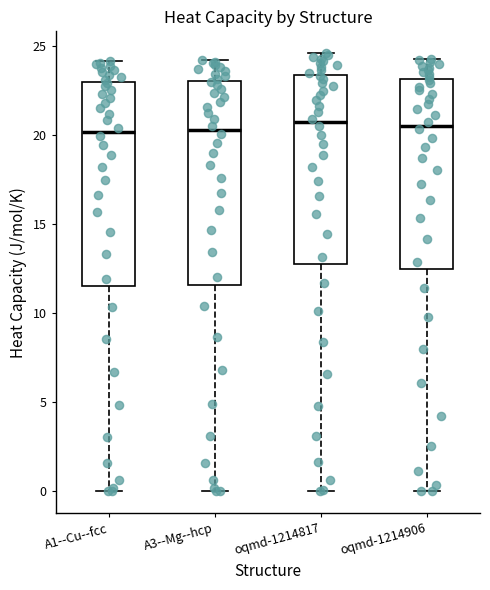

Reading left to right, read every box against the y-axis: the position of its median line, the range the box covers, and the ends of its whiskers. The values are not printed on the chart, so give them approximately, as read against the axis.

A1--Cu--fcc: median 20.0, box 11.5 to 23.0, whiskers 0.0 to 24.0
A3--Mg--hcp: median 20.5, box 11.5 to 23.0, whiskers 0.0 to 24.0
oqmd-1214817: median 20.5, box 13.0 to 23.5, whiskers 0.0 to 24.5
oqmd-1214906: median 20.5, box 12.5 to 23.0, whiskers 0.0 to 24.5